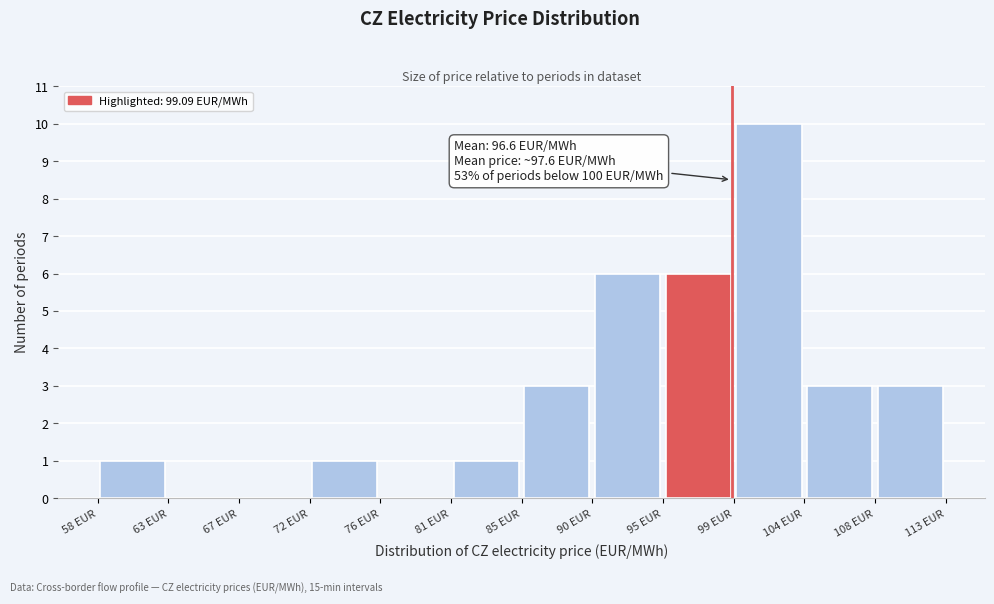

Over which range of the x-axis is the bar tallest?

99.0 to 104.0